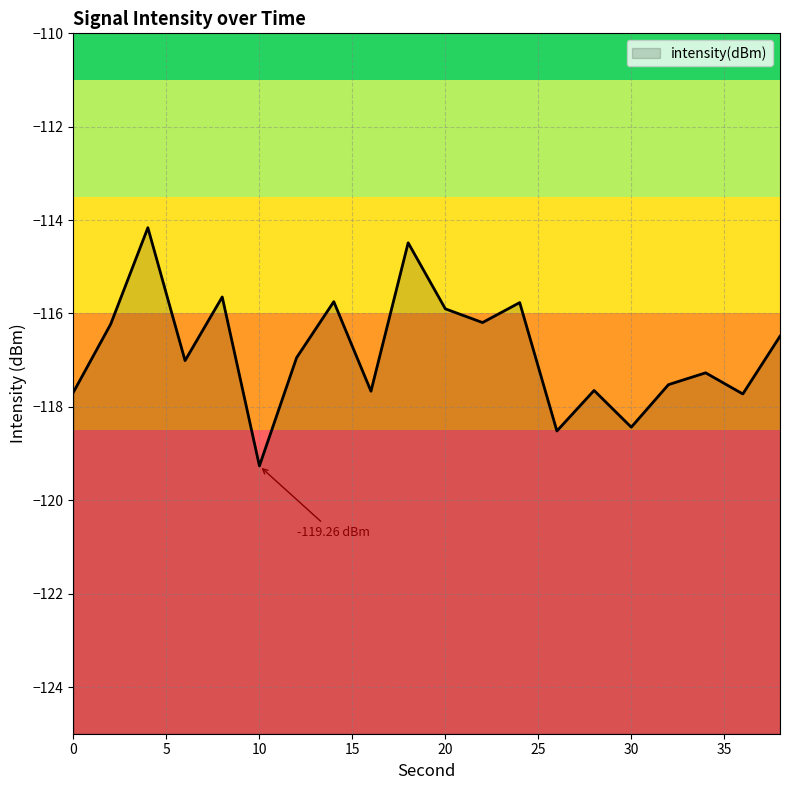

What is the value of the 5th point from the left?

-115.6